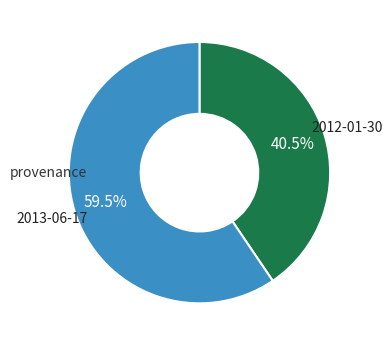

To the nearest percent, what is the difference between the largest and smallest slice percentages?

19%